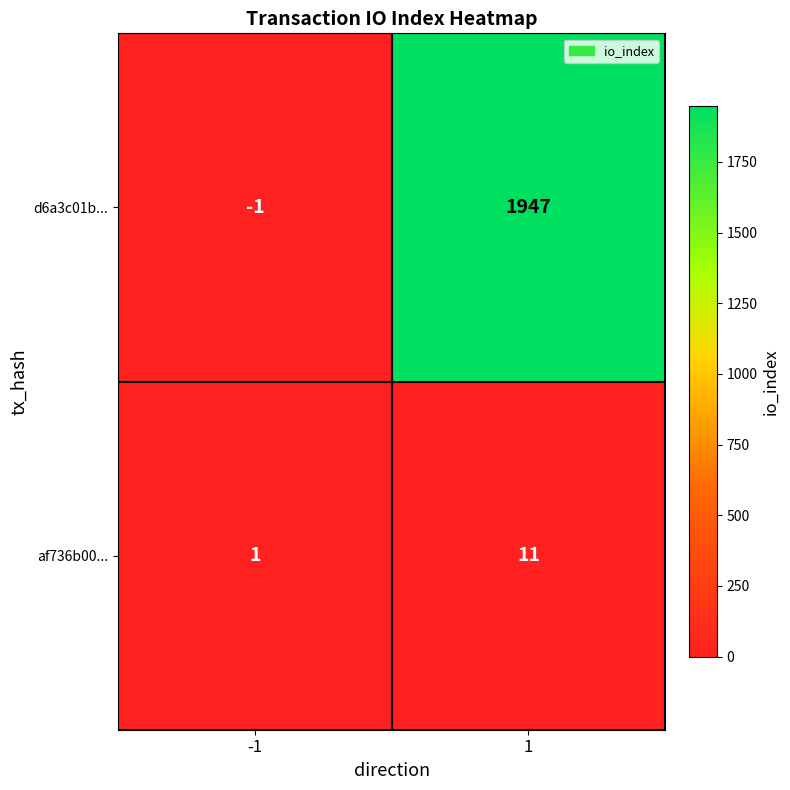

At 1, list the series in order from smallest to largest.

af736b00..., d6a3c01b...